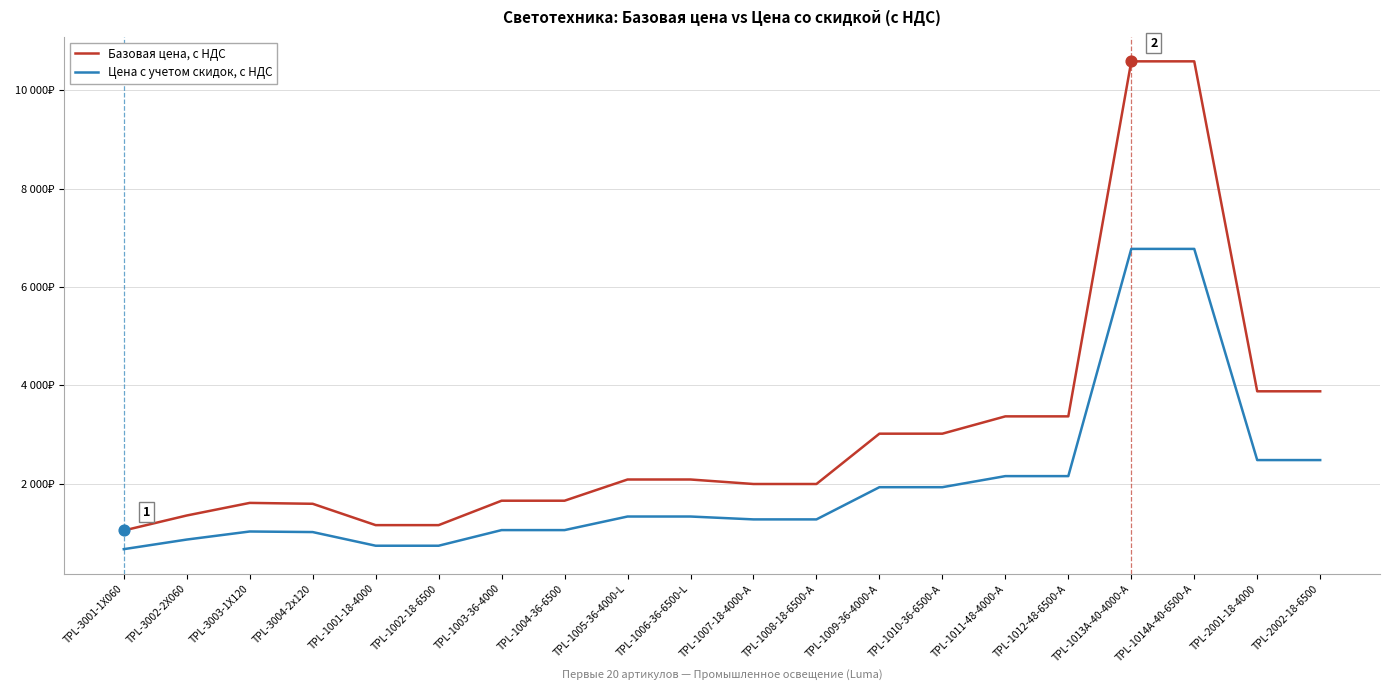

At which category is the sum across all series the highest?

TPL-1013A-40-4000-A